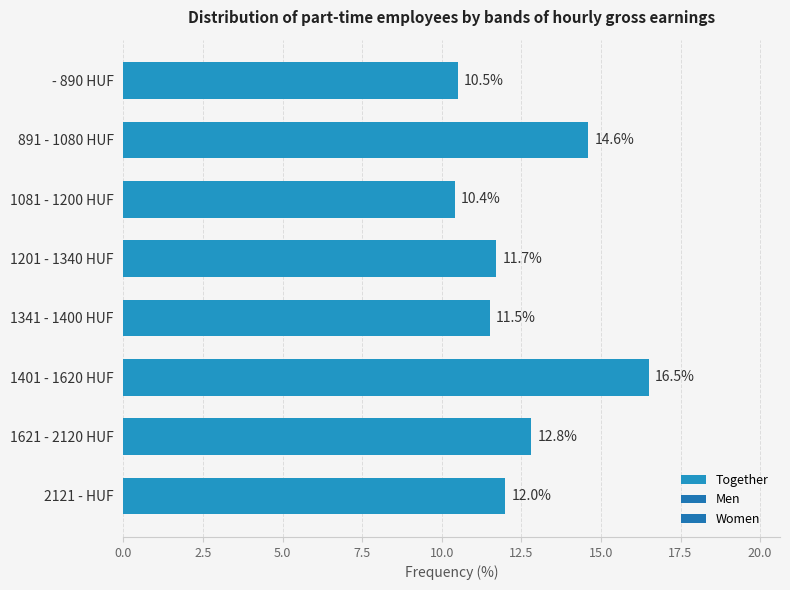

What is the ratio of the value at 1201 - 1340 HUF to the value at 1081 - 1200 HUF?

1.1